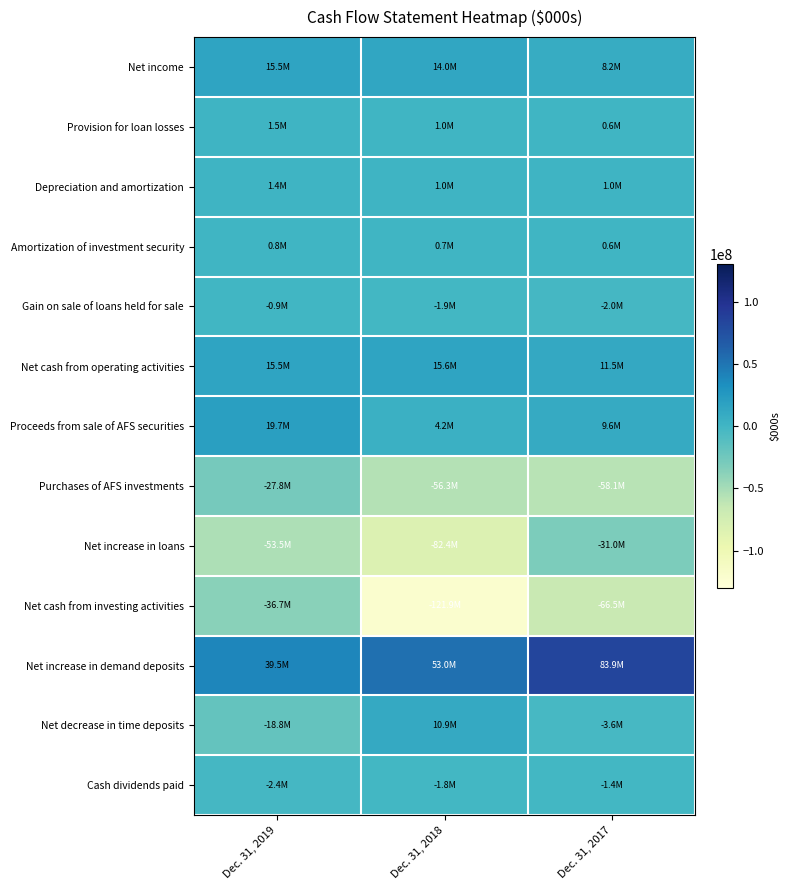

Reading right to left, transcribe all the data shown in this chart.

Net income: Dec. 31, 2017=8189000	Dec. 31, 2018=13992000	Dec. 31, 2019=15512000
Provision for loan losses: Dec. 31, 2017=600000	Dec. 31, 2018=1000000	Dec. 31, 2019=1500000
Depreciation and amortization: Dec. 31, 2017=1026000	Dec. 31, 2018=1042000	Dec. 31, 2019=1391000
Amortization of investment security: Dec. 31, 2017=615000	Dec. 31, 2018=691000	Dec. 31, 2019=802000
Gain on sale of loans held for sale: Dec. 31, 2017=-2039000	Dec. 31, 2018=-1903000	Dec. 31, 2019=-867000
Net cash from operating activities: Dec. 31, 2017=11478000	Dec. 31, 2018=15639000	Dec. 31, 2019=15477000
Proceeds from sale of AFS securities: Dec. 31, 2017=9594000	Dec. 31, 2018=4157000	Dec. 31, 2019=19668000
Purchases of AFS investments: Dec. 31, 2017=-58094000	Dec. 31, 2018=-56265000	Dec. 31, 2019=-27801000
Net increase in loans: Dec. 31, 2017=-30962000	Dec. 31, 2018=-82412000	Dec. 31, 2019=-53477000
Net cash from investing activities: Dec. 31, 2017=-66536000	Dec. 31, 2018=-121870000	Dec. 31, 2019=-36706000
Net increase in demand deposits: Dec. 31, 2017=83866000	Dec. 31, 2018=52982000	Dec. 31, 2019=39531000
Net decrease in time deposits: Dec. 31, 2017=-3562000	Dec. 31, 2018=10926000	Dec. 31, 2019=-18772000
Cash dividends paid: Dec. 31, 2017=-1398000	Dec. 31, 2018=-1842000	Dec. 31, 2019=-2373000